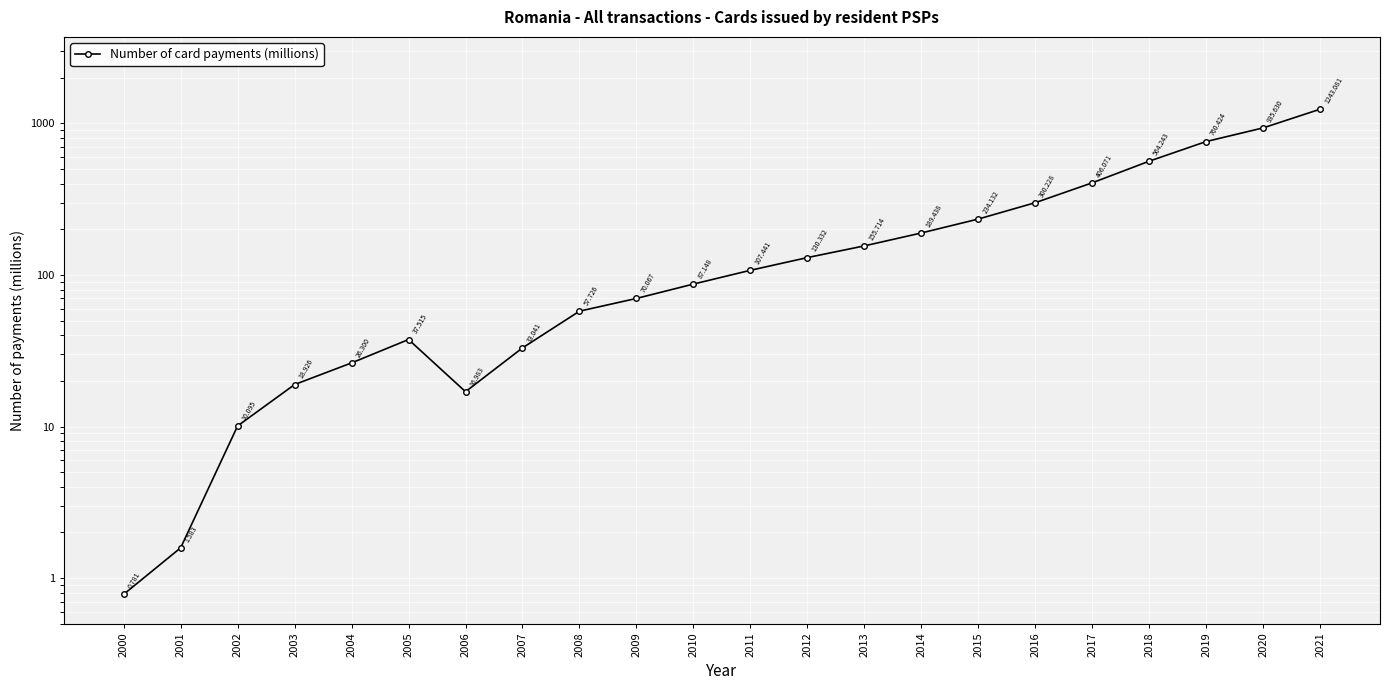

Reading left to right, list all the values displayed in this chart.

0.8	1.6	10.1	18.9	26.3	37.5	17.0	33.0	57.7	70.1	87.1	107.4	130.3	155.7	189.4	234.1	300.2	406.1	564.2	760.4	935.6	1243.1